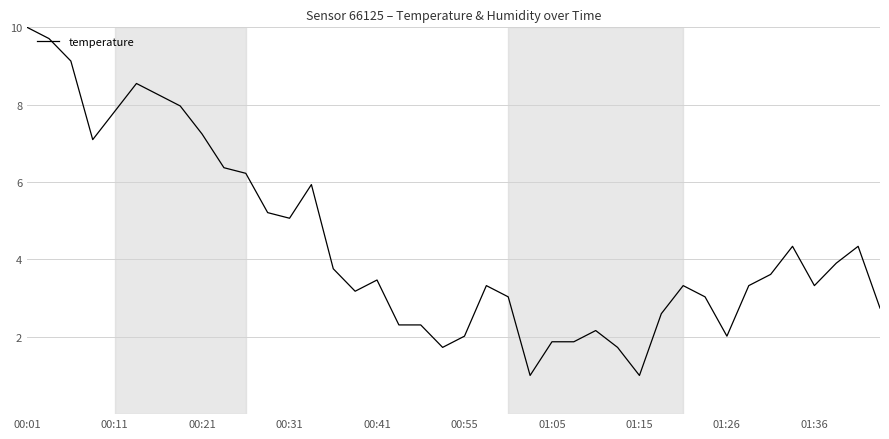

What is the sum of all values?

175.9